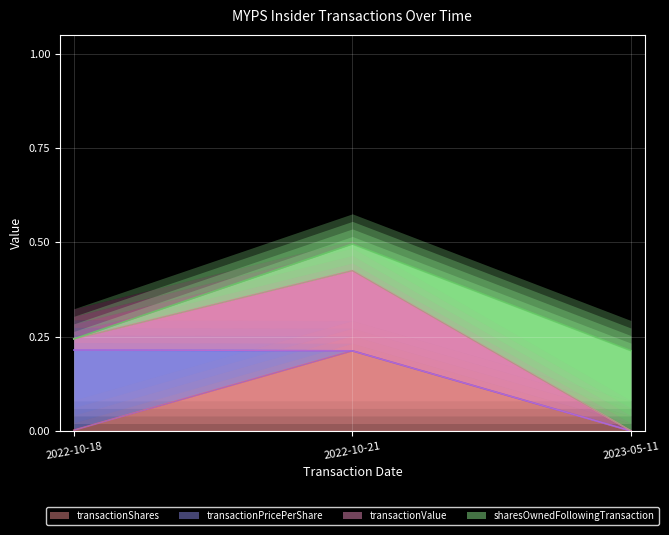

What is the difference between the maximum and minimum values in the transactionShares series?

0.2